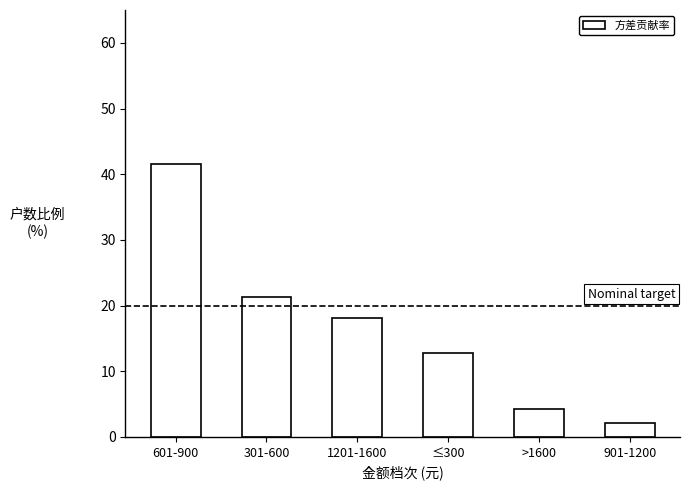

Is it true that the value at 1201-1600 is 23.5?

False